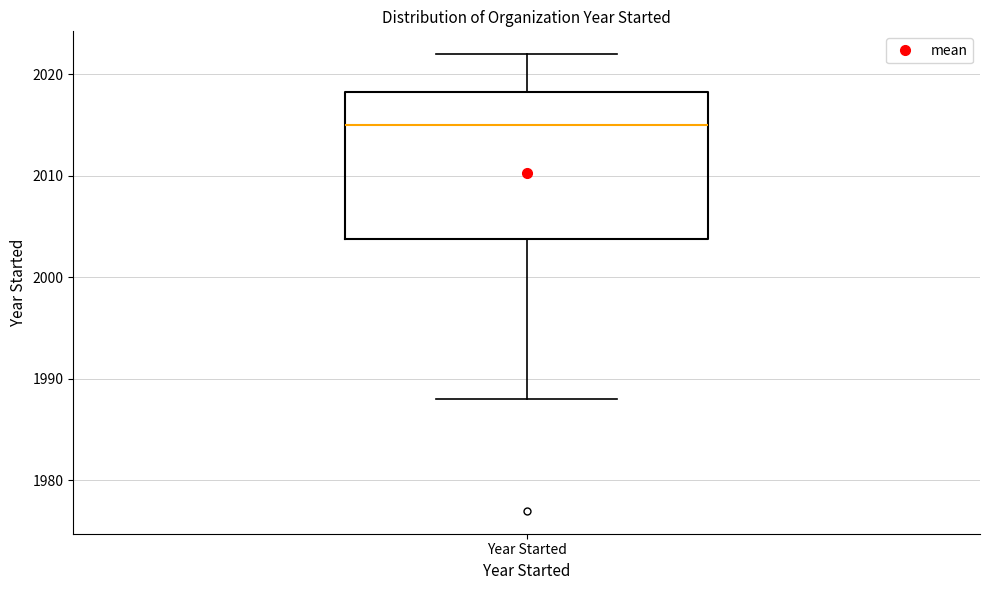

Read this box plot against the y-axis: the position of the median line, the range covered by the box, and the ends of both whiskers. The values are not printed on the chart, so give them approximately, as read against the axis.

median 2015, box 2004 to 2018, whiskers 1988 to 2022